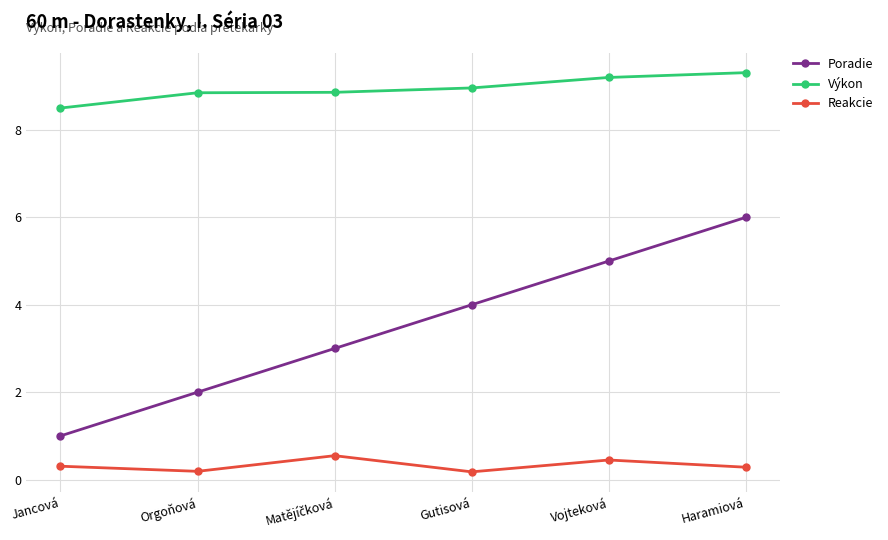

What is the sum of all Poradie values?

21.0